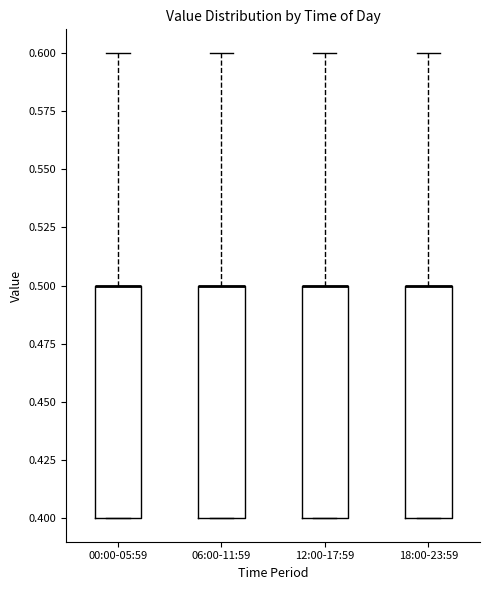

Reading left to right, transcribe this box plot: for each box, give where its median line is, the range the box spans, and where its two whiskers end, as read against the y-axis. The values are not printed on the chart, so give them approximately, as read against the axis.

00:00-05:59: median 0.5 (drawn on the box's upper edge), box 0.4 to 0.5, whiskers 0.4 to 0.6
06:00-11:59: median 0.5 (drawn on the box's upper edge), box 0.4 to 0.5, whiskers 0.4 to 0.6
12:00-17:59: median 0.5 (drawn on the box's upper edge), box 0.4 to 0.5, whiskers 0.4 to 0.6
18:00-23:59: median 0.5 (drawn on the box's upper edge), box 0.4 to 0.5, whiskers 0.4 to 0.6